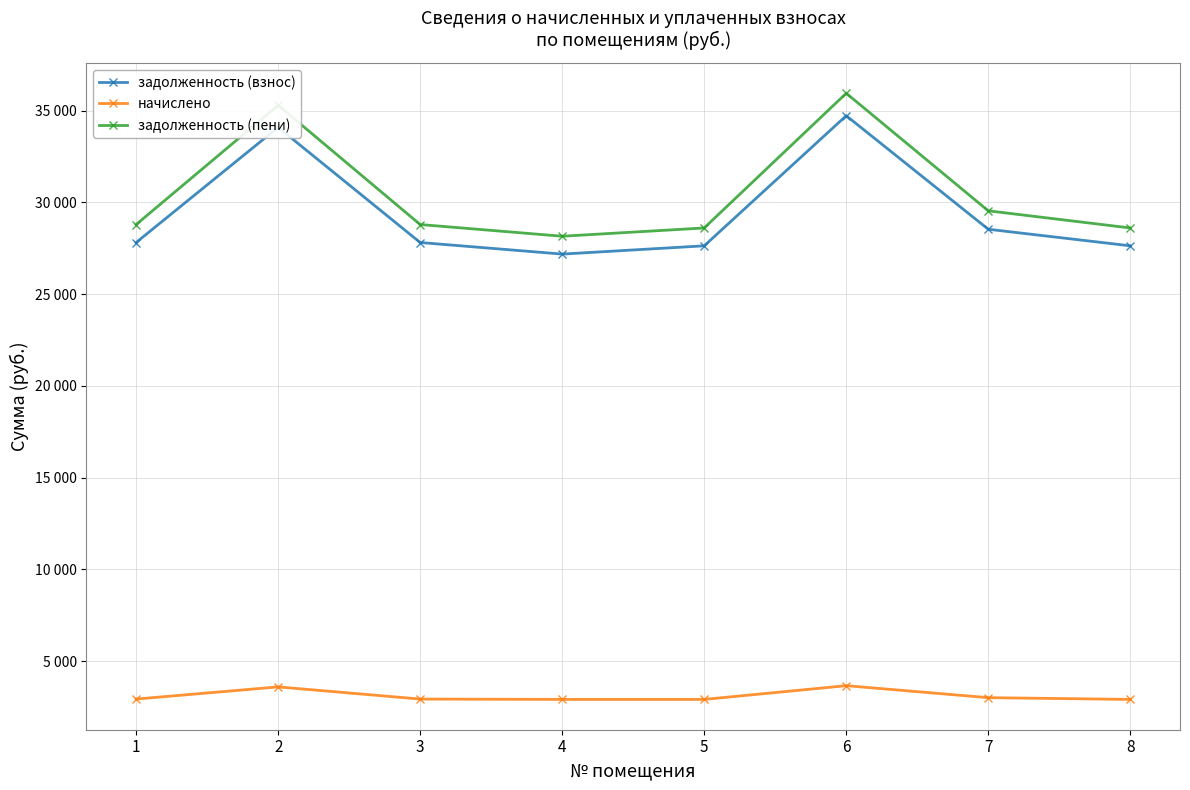

The задолженность (взнос) series shows 27813.8 at 1. True or false?

True